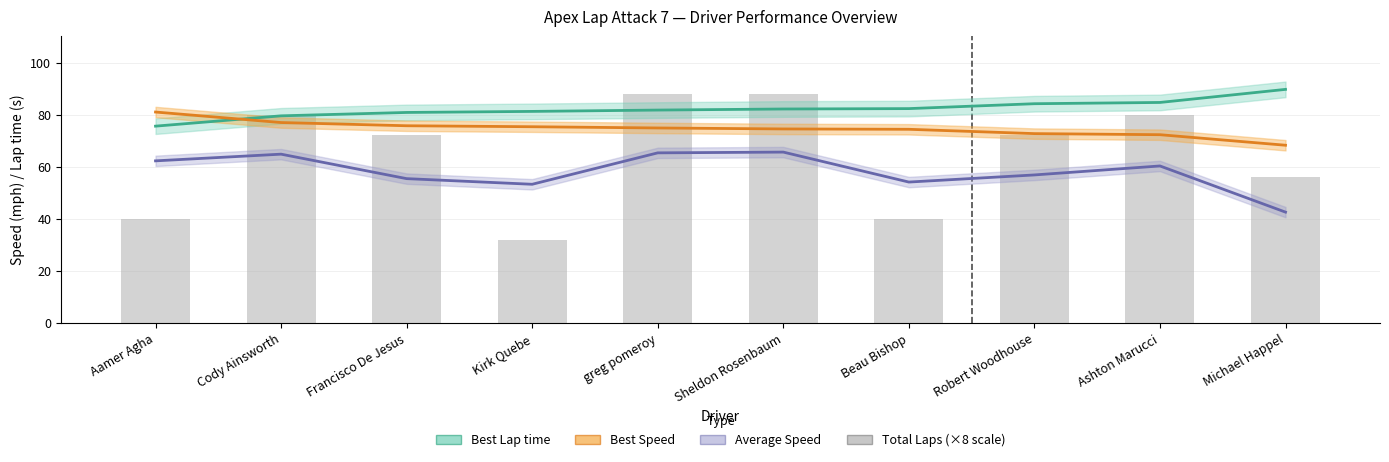

Count the number of categories in the chart.

10